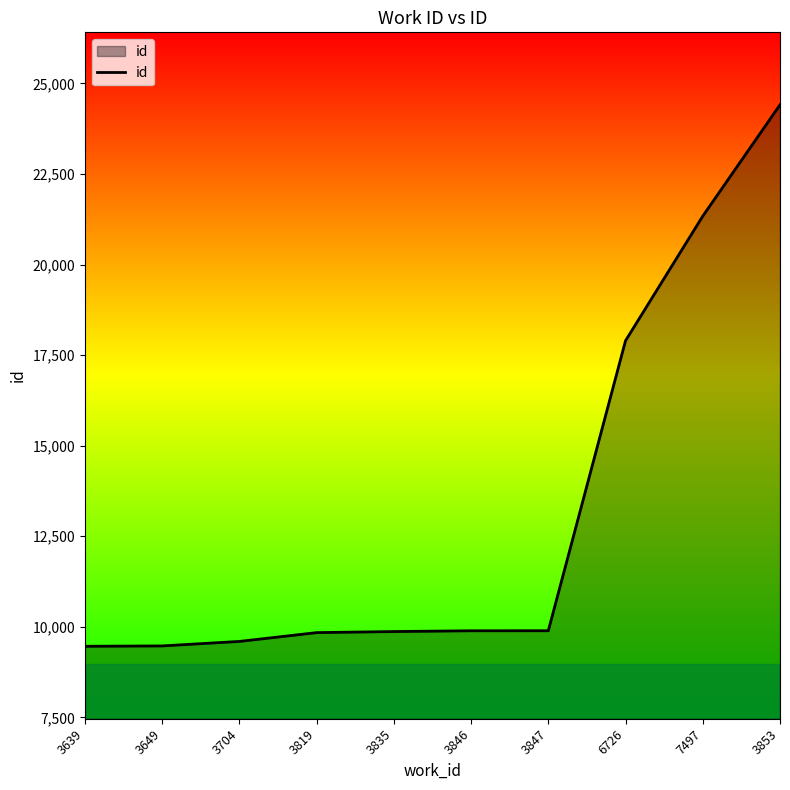

Is it true that the value at 3649 is 3244?

False